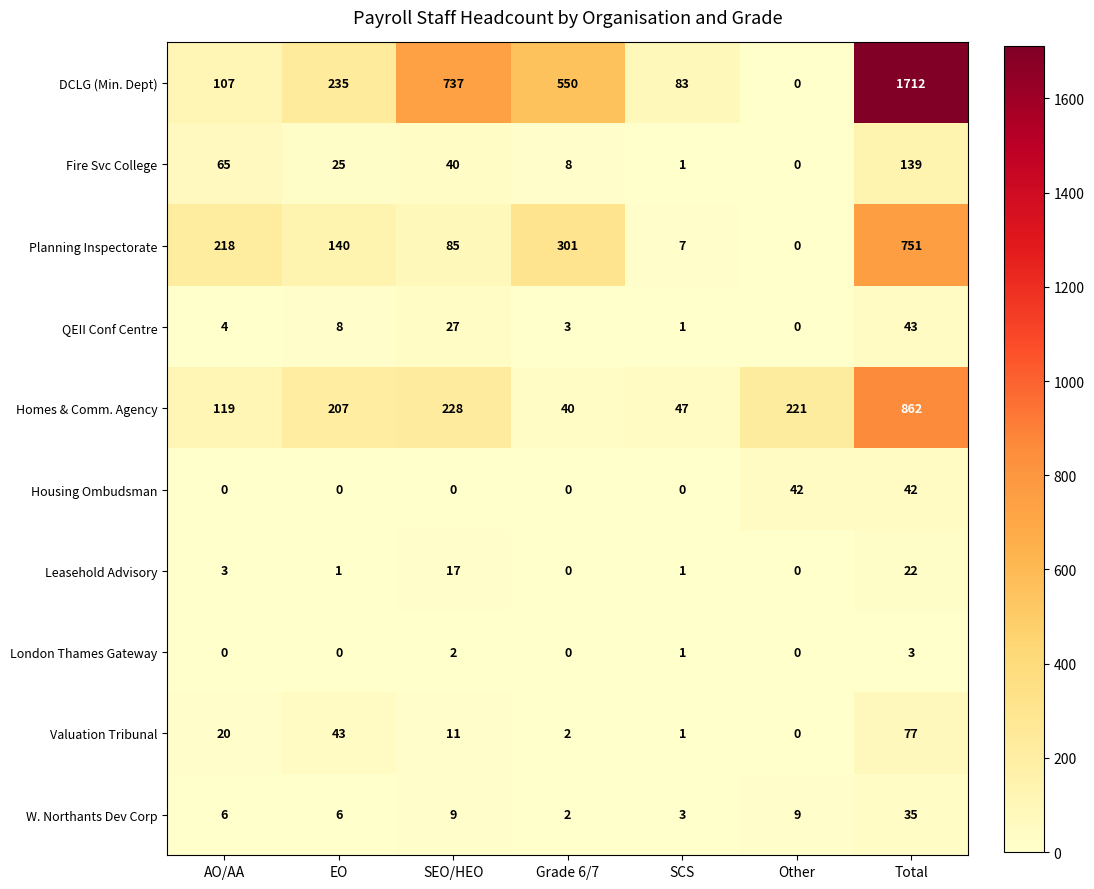

Rank the series by their maximum value, from lowest to highest.

London Thames Gateway, Leasehold Advisory, W. Northants Dev Corp, Housing Ombudsman, QEII Conf Centre, Valuation Tribunal, Fire Svc College, Planning Inspectorate, Homes & Comm. Agency, DCLG (Min. Dept)